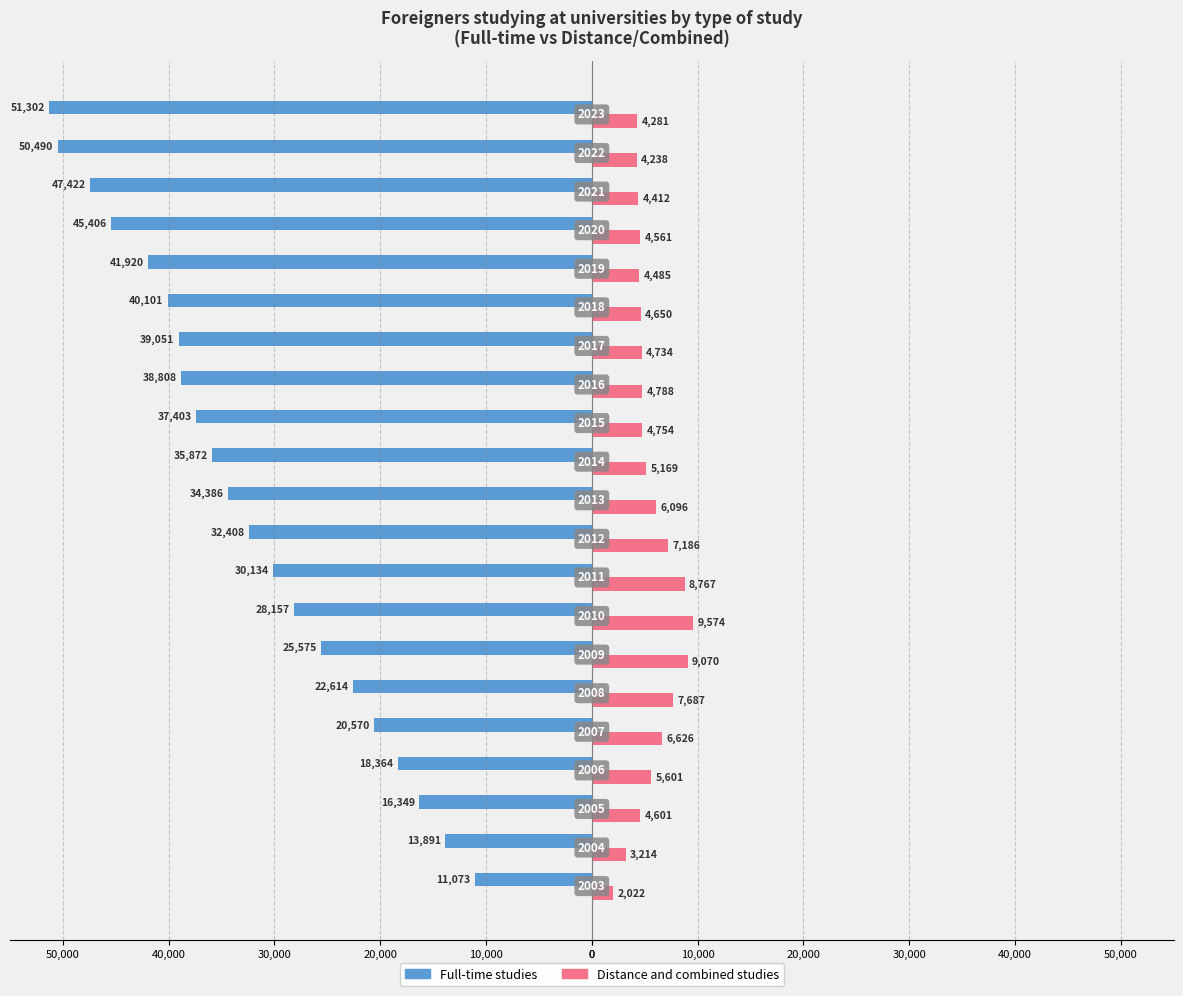

What are all the series names shown in the legend?

Full-time studies, Distance and combined studies